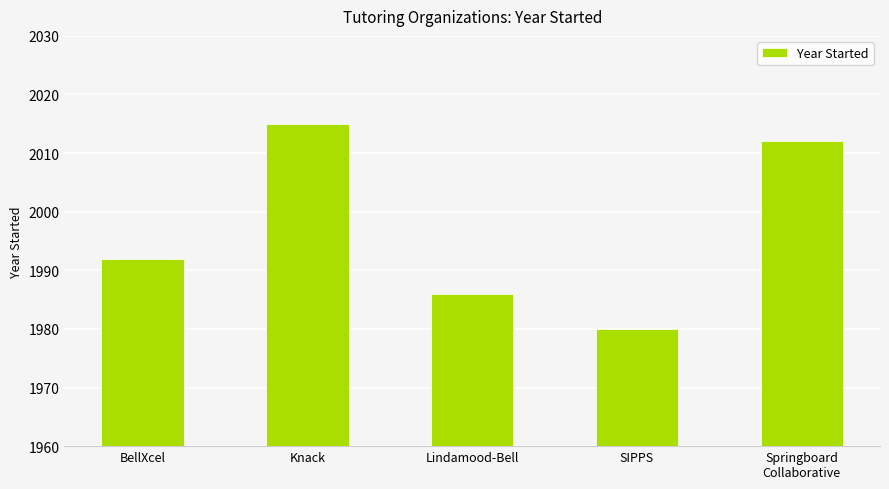

What is the minimum value shown in the chart?

1980